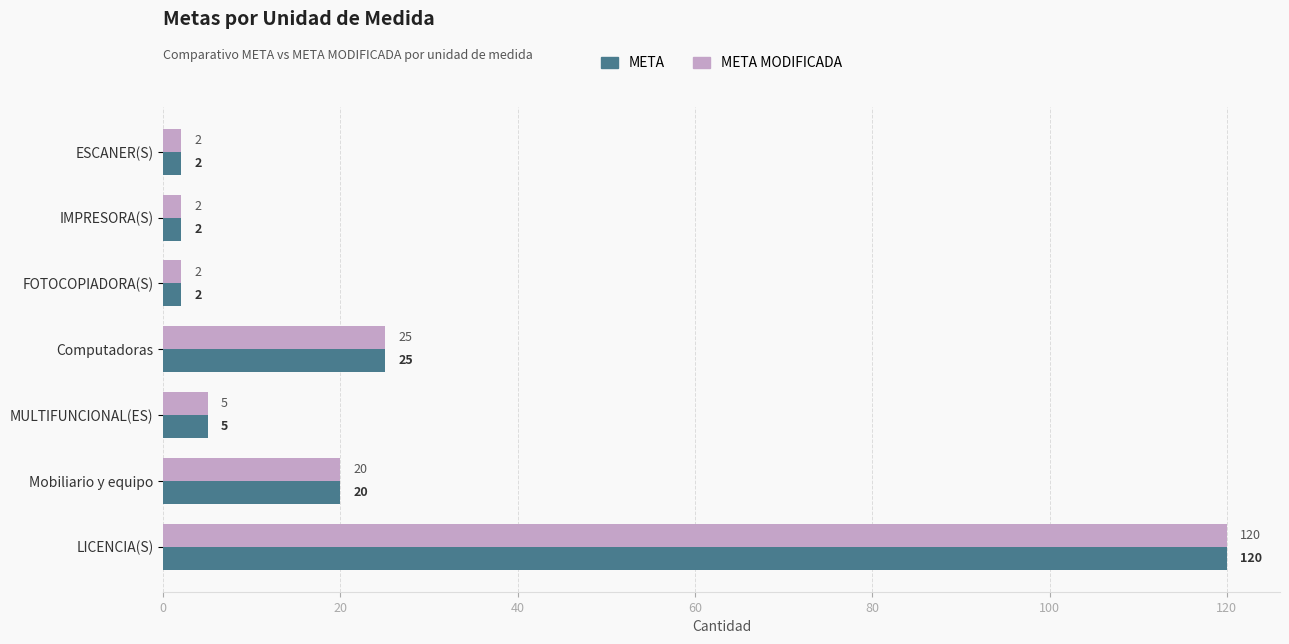

Is it true that META equals 47 at LICENCIA(S)?

False